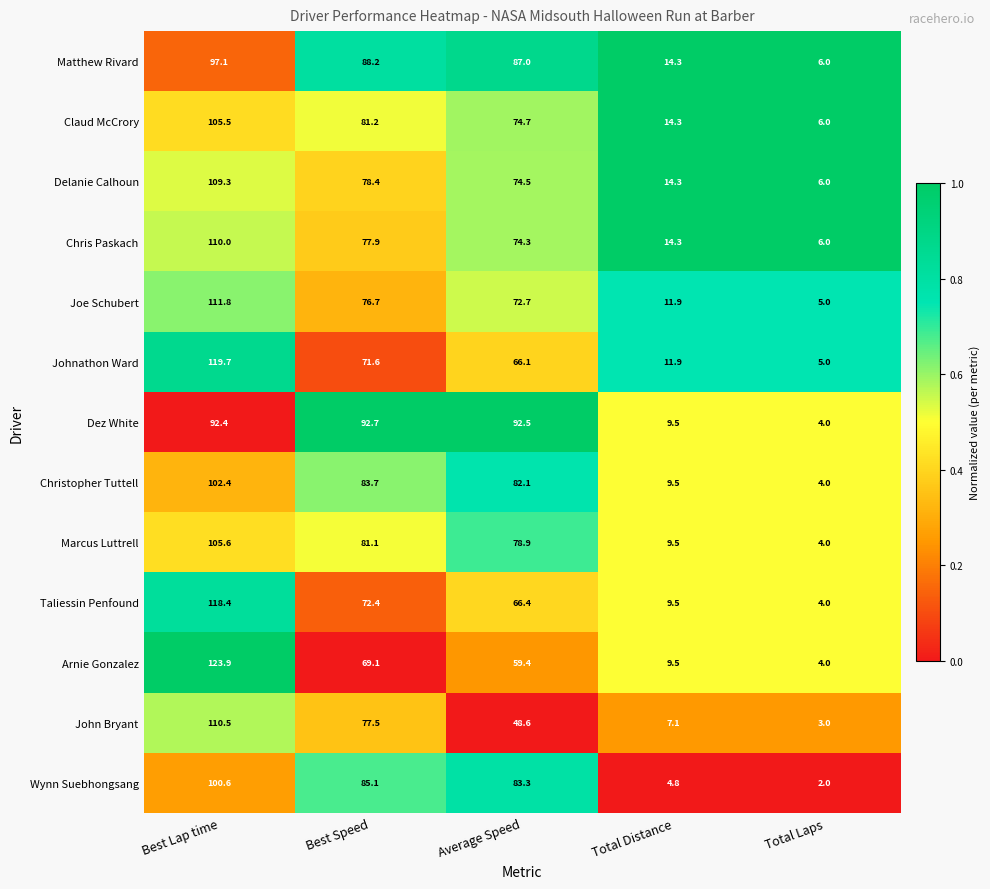

What is the difference between the highest and lowest values at Total Laps?

4.0